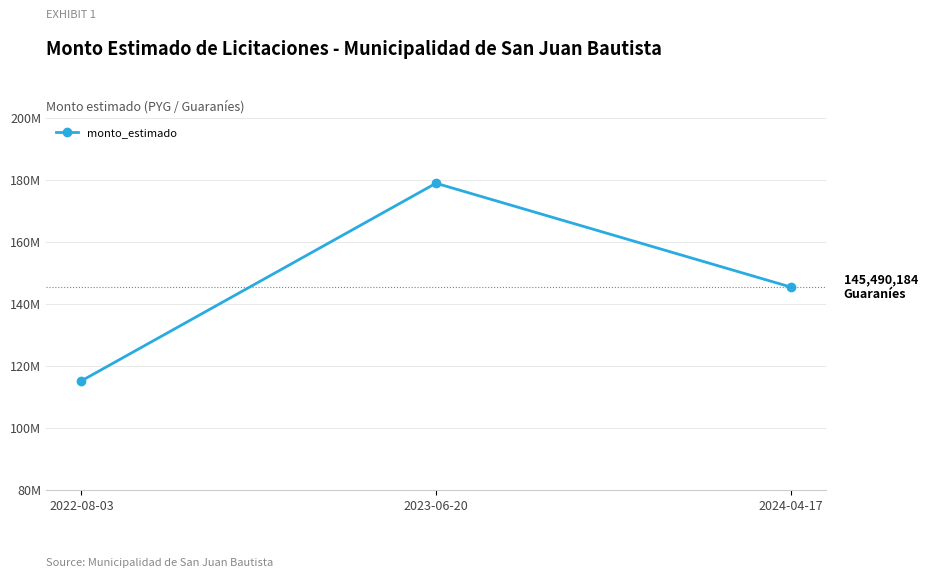

What is the greatest value displayed?

178956769